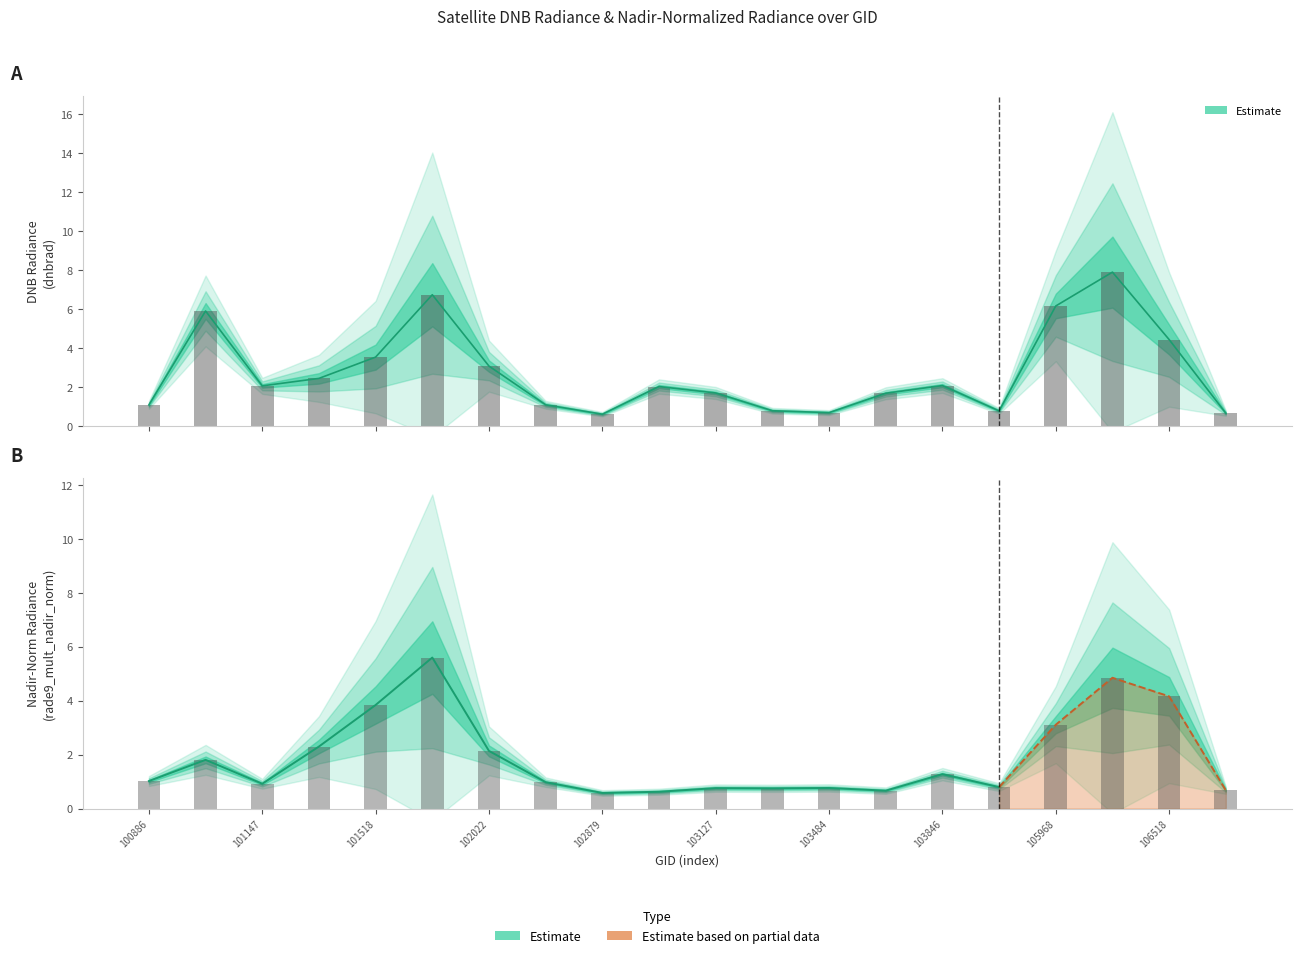

Which series has the largest total across all categories?

dnbrad